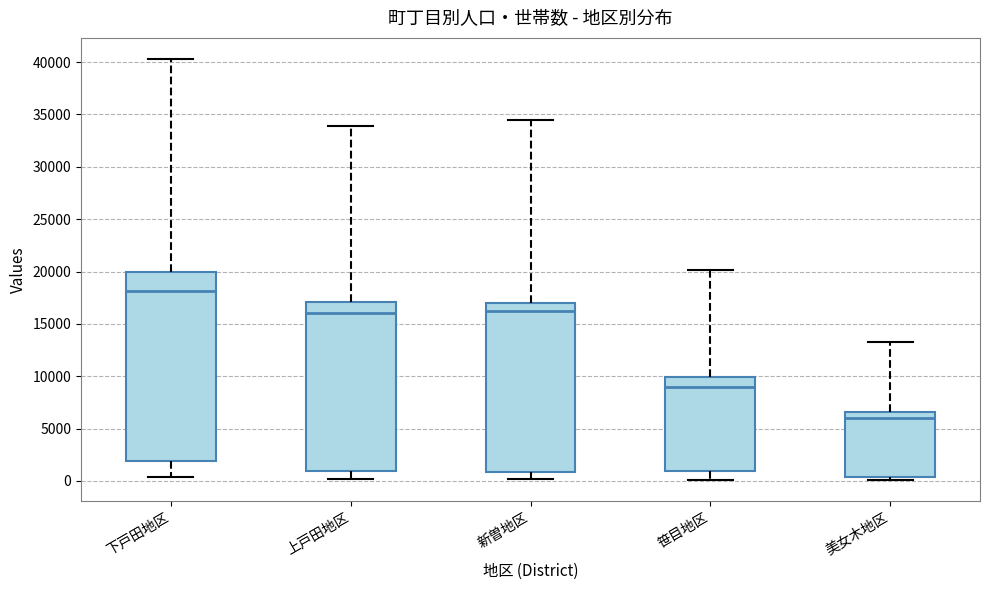

Where does the median line of the box for 笹目地区 sit on the y-axis? The values are not printed on the chart, so give them approximately, as read against the axis.

9000